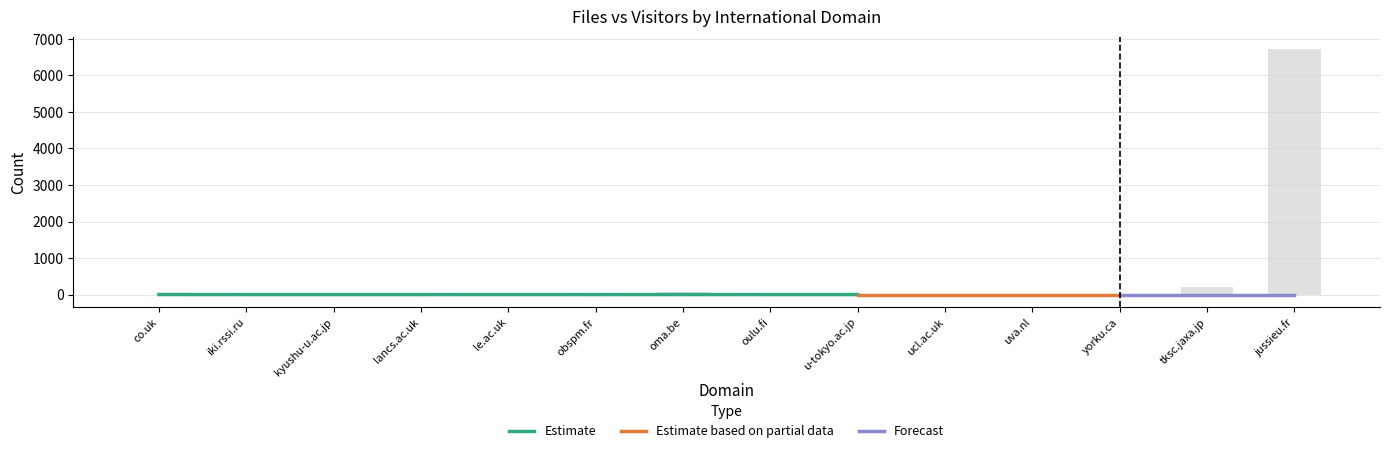

Reading left to right, what are all the values shown in this chart?

0	31	2	13	24	4	72	18	7	1	4	2	203	6726